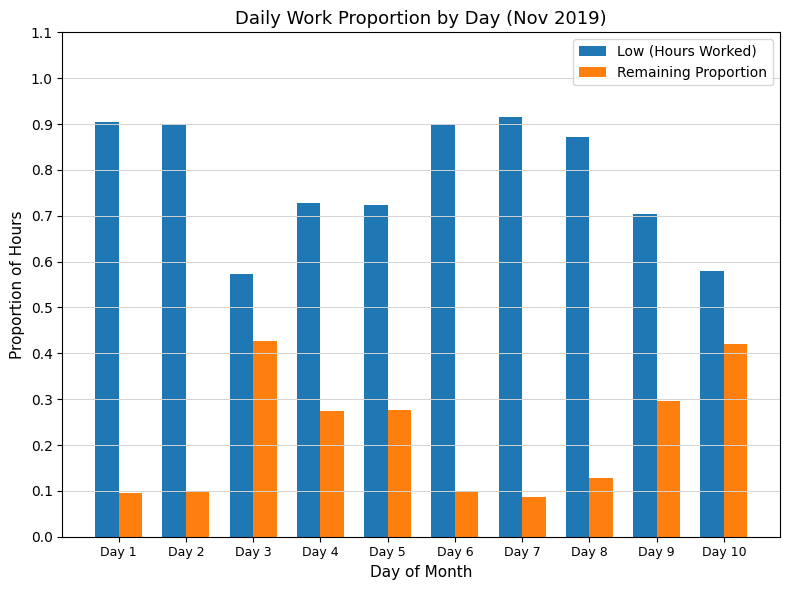

Which series has the largest total across all categories?

Low (Hours Worked)